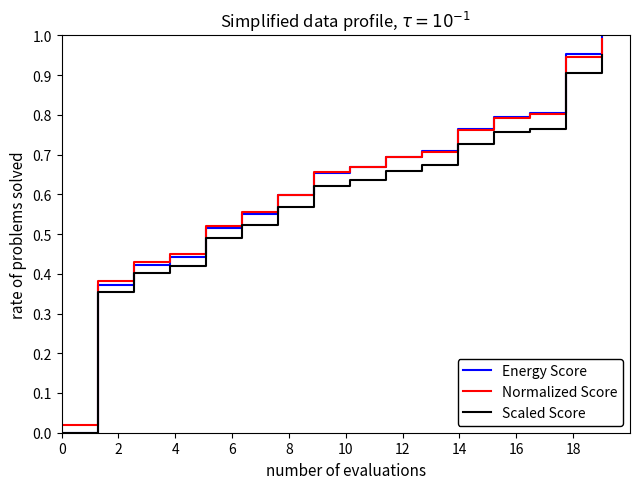

True or false: Scaled Score and Normalized Score intersect in this chart.

False